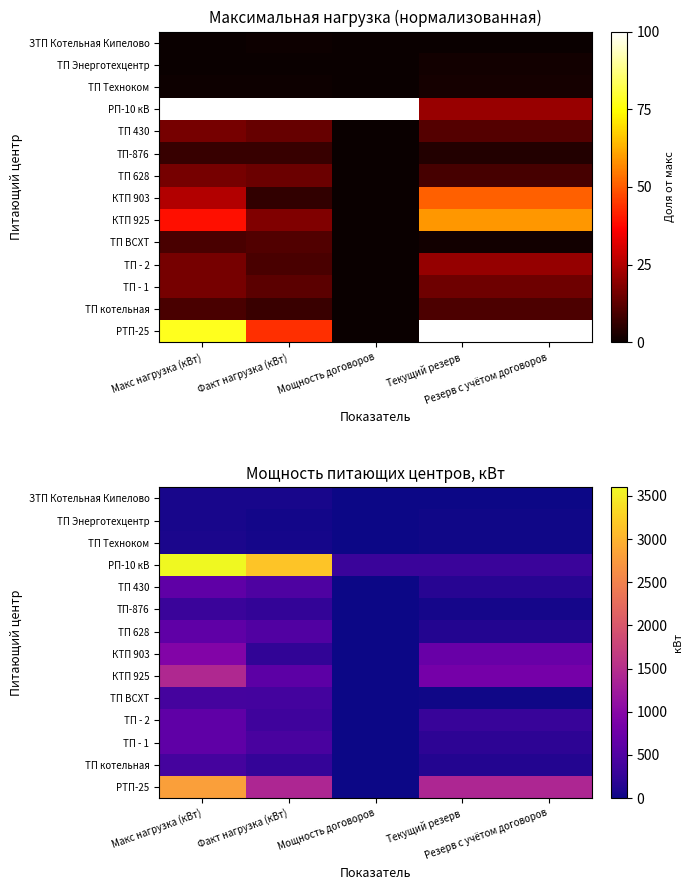

At which category does the chart reach its peak across all series?

Макс нагрузка (кВт)